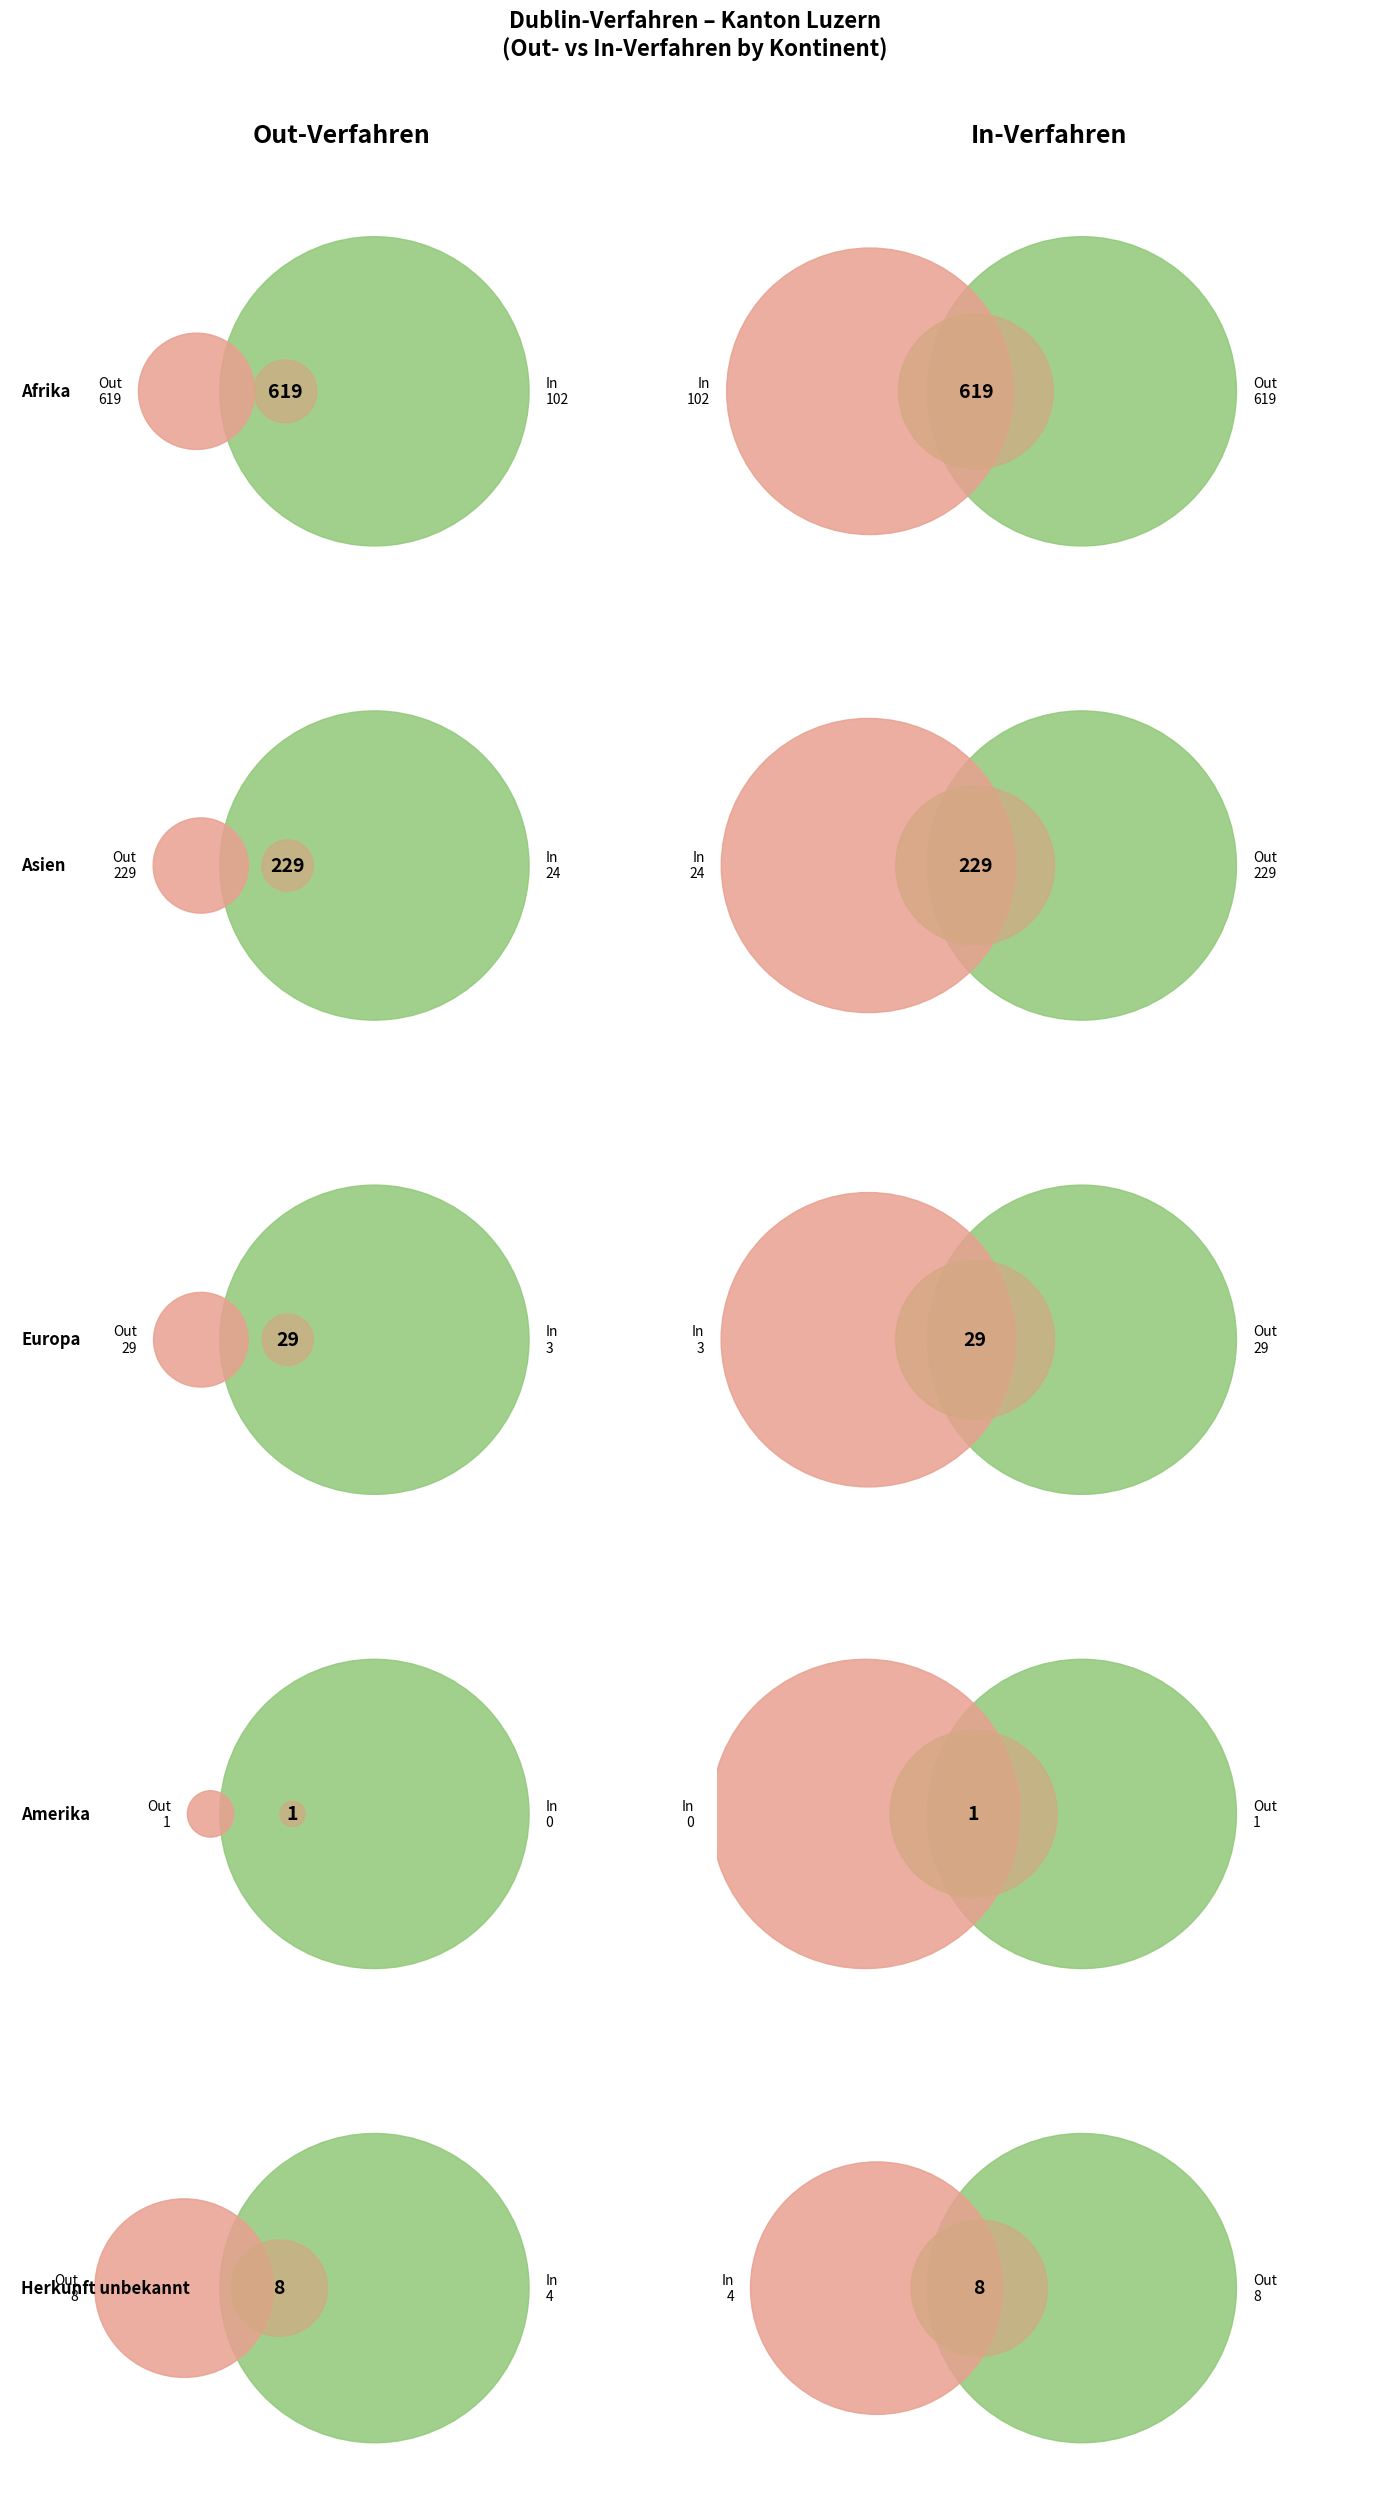

What percentage is the Asien slice, to the nearest percent?

15%